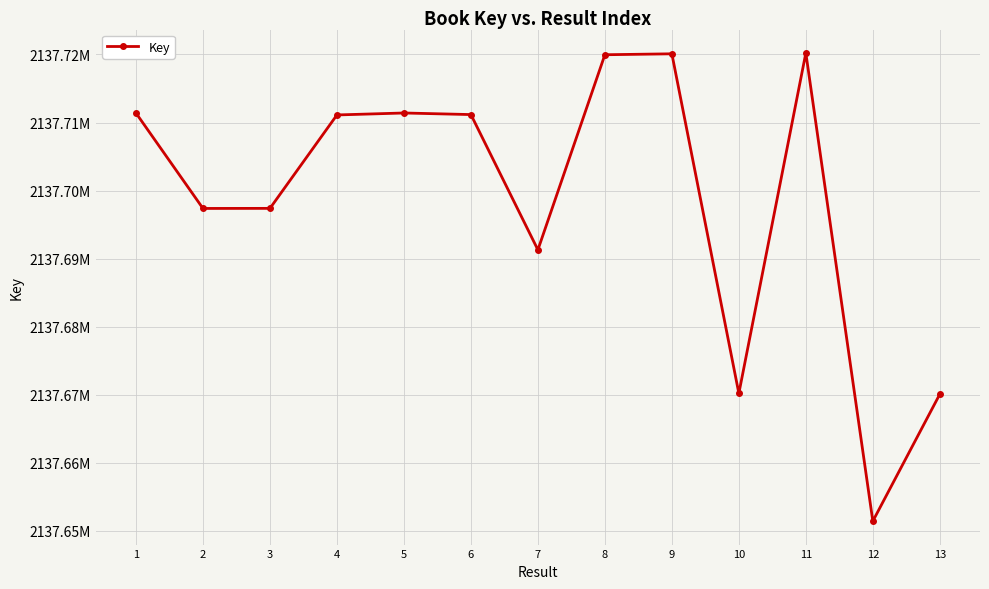

Does the chart have visible grid lines?

Yes